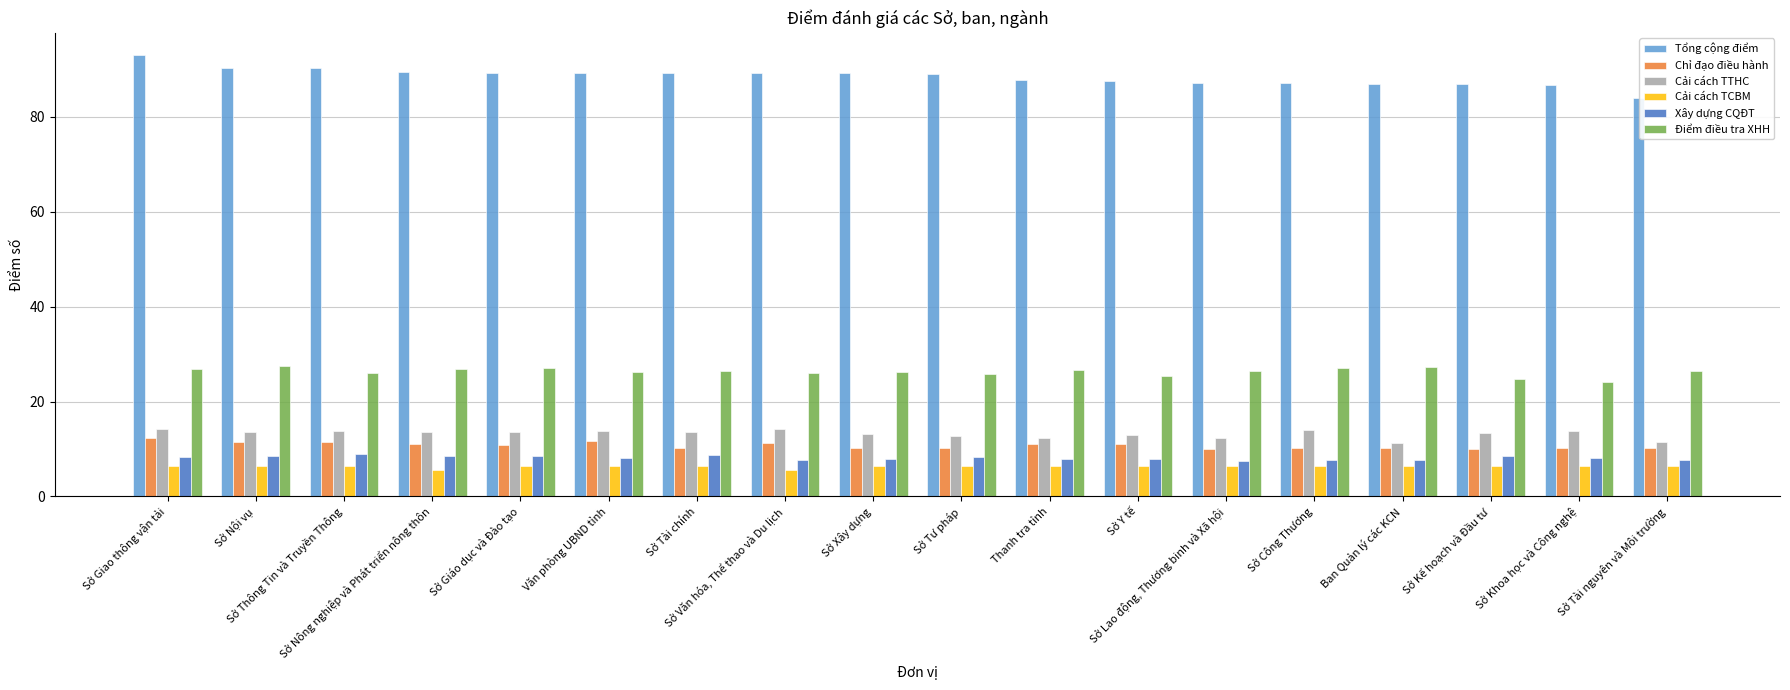

Is the value of Tổng cộng điểm at Sở Lao động, Thương binh và Xã hội greater than the value of Chỉ đạo điều hành at Sở Khoa học và Công nghệ?

Yes